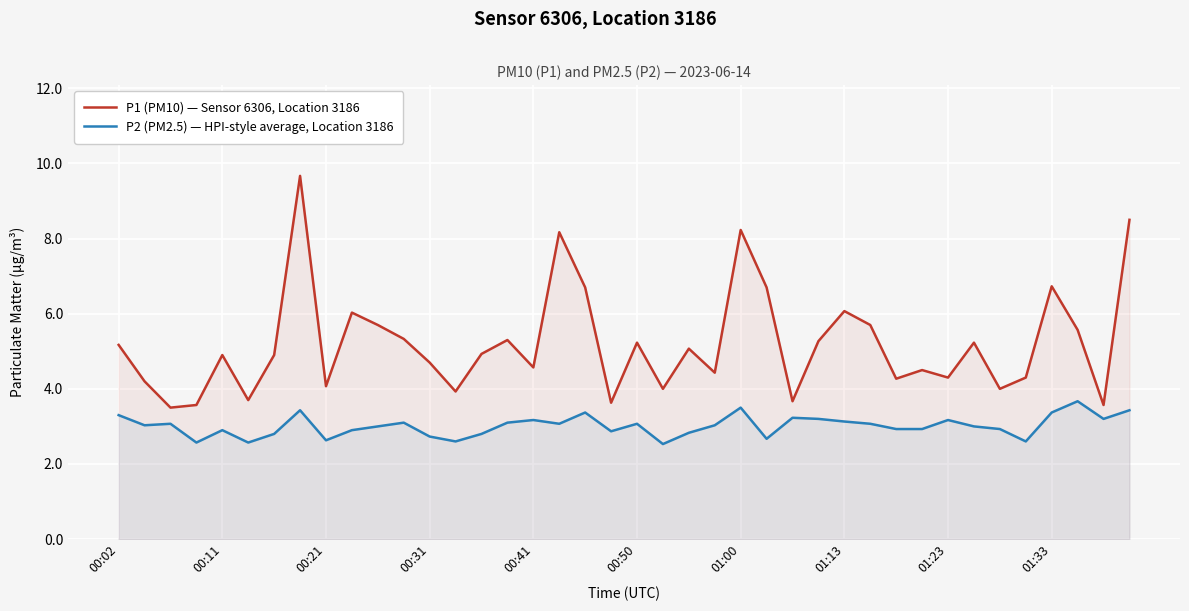

Reading left to right, transcribe all the data shown in this chart.

P1 (PM10) — Sensor 6306, Location 3186: 5.2	4.2	3.5	3.6	4.9	3.7	4.9	9.7	4.1	6.0	5.7	5.3	4.7	3.9	4.9	5.3	4.6	8.2	6.7	3.6	5.2	4.0	5.1	4.4	8.2	6.7	3.7	5.3	6.1	5.7	4.3	4.5	4.3	5.2	4.0	4.3	6.7	5.6	3.6	8.5
P2 (PM2.5) — HPI-style average, Location 3186: 3.3	3.0	3.1	2.6	2.9	2.6	2.8	3.4	2.6	2.9	3.0	3.1	2.7	2.6	2.8	3.1	3.2	3.1	3.4	2.9	3.1	2.5	2.8	3.0	3.5	2.7	3.2	3.2	3.1	3.1	2.9	2.9	3.2	3.0	2.9	2.6	3.4	3.7	3.2	3.4